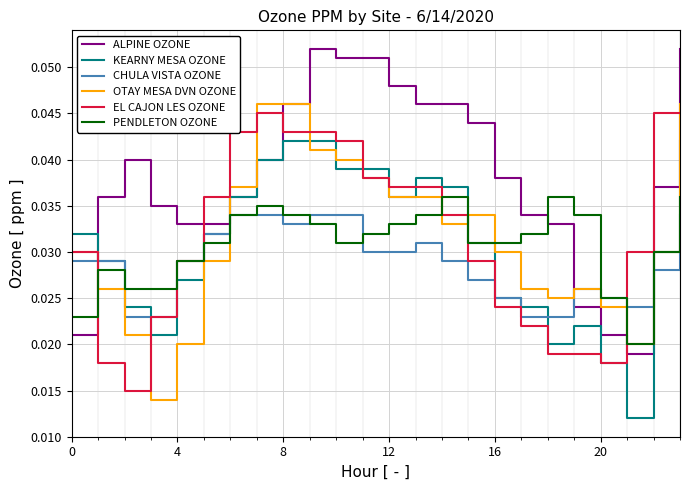

Which series has the largest total across all categories?

ALPINE OZONE